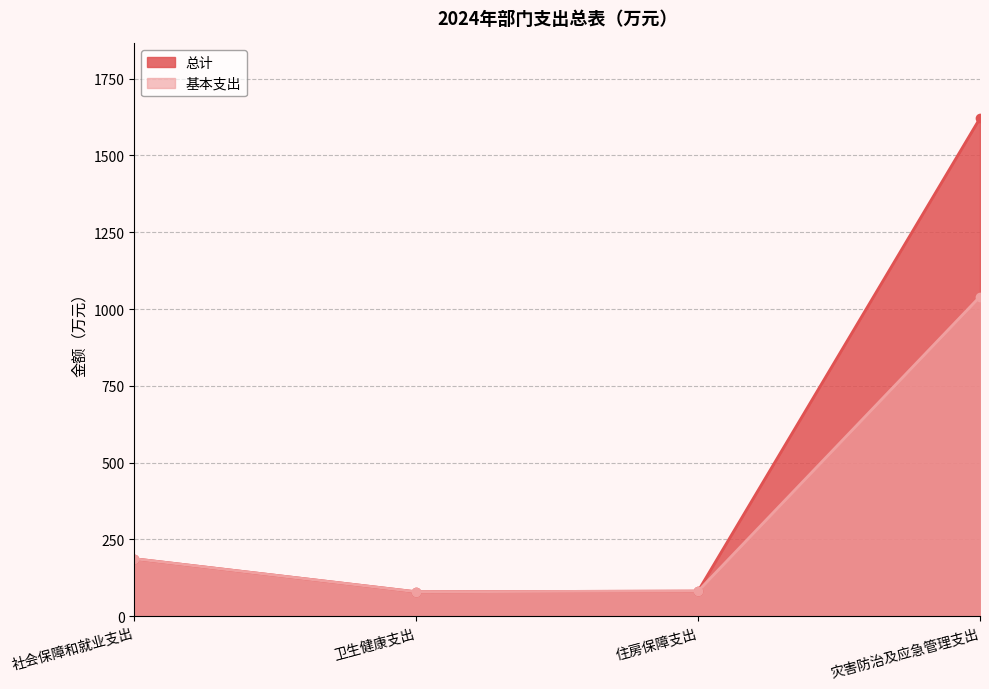

At how many categories does at least one series exceed 250?

1